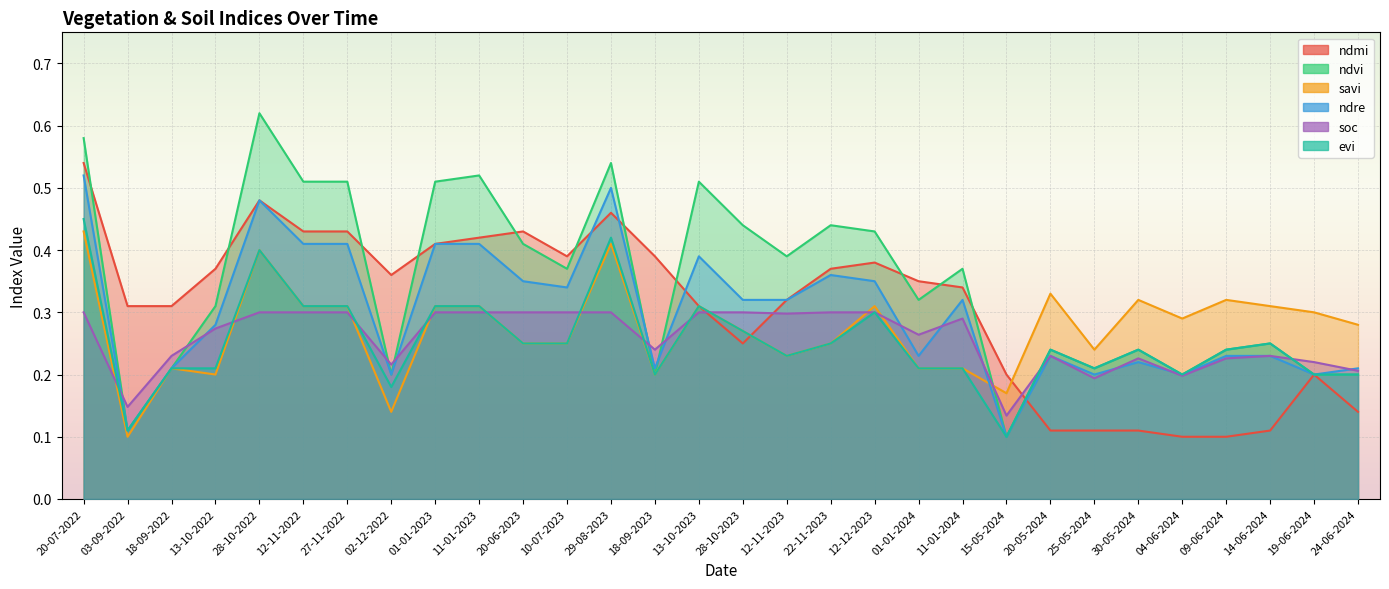

Between which two adjacent categories do soc and ndmi first intersect?

13-10-2023 and 28-10-2023